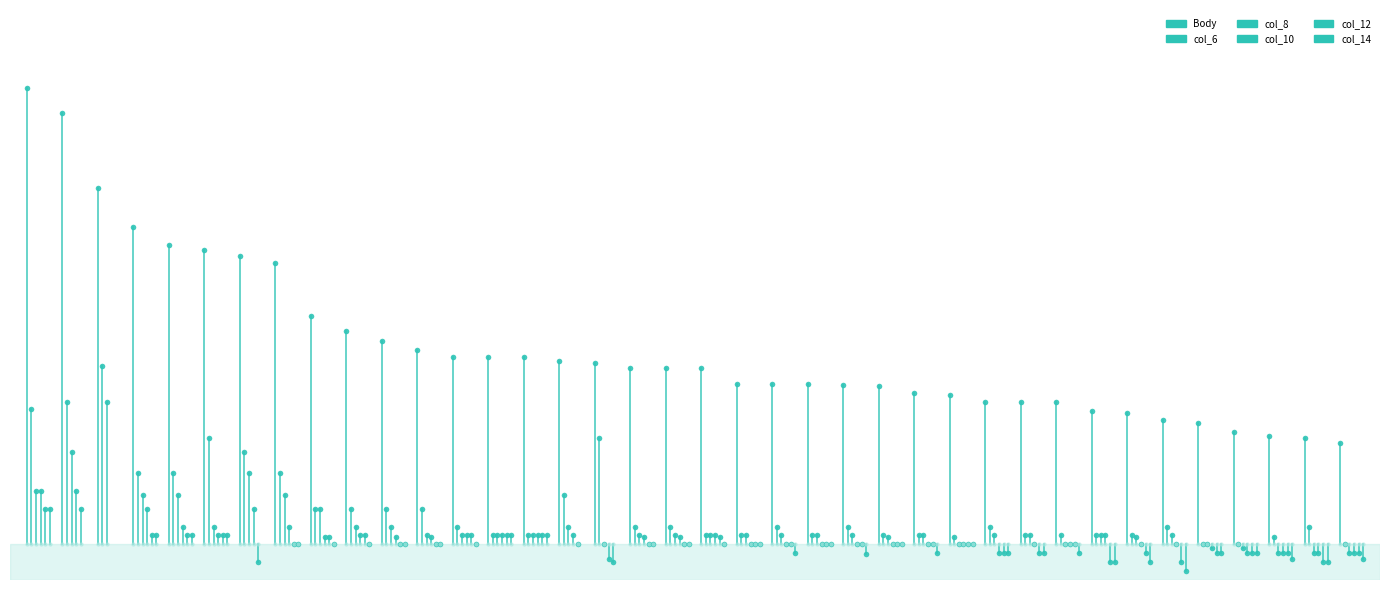

True or false: Body and col_8 cross at least once.

False